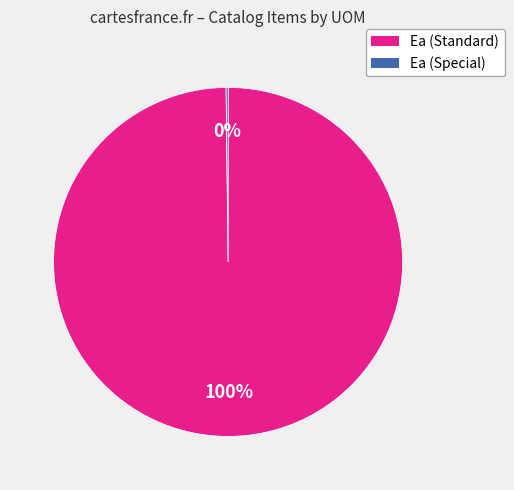

To the nearest percent, what is the difference between the largest and smallest slice percentages?

100%